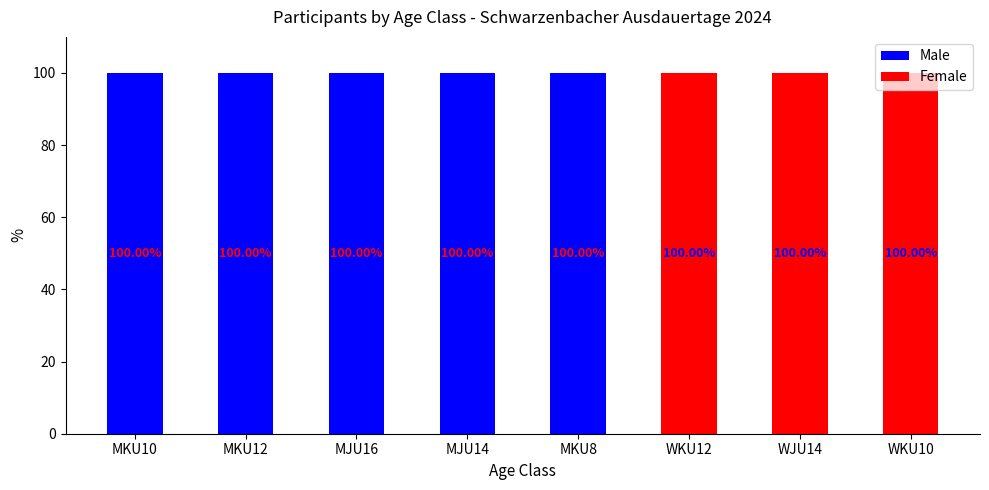

What is the sum of all Male values?

500